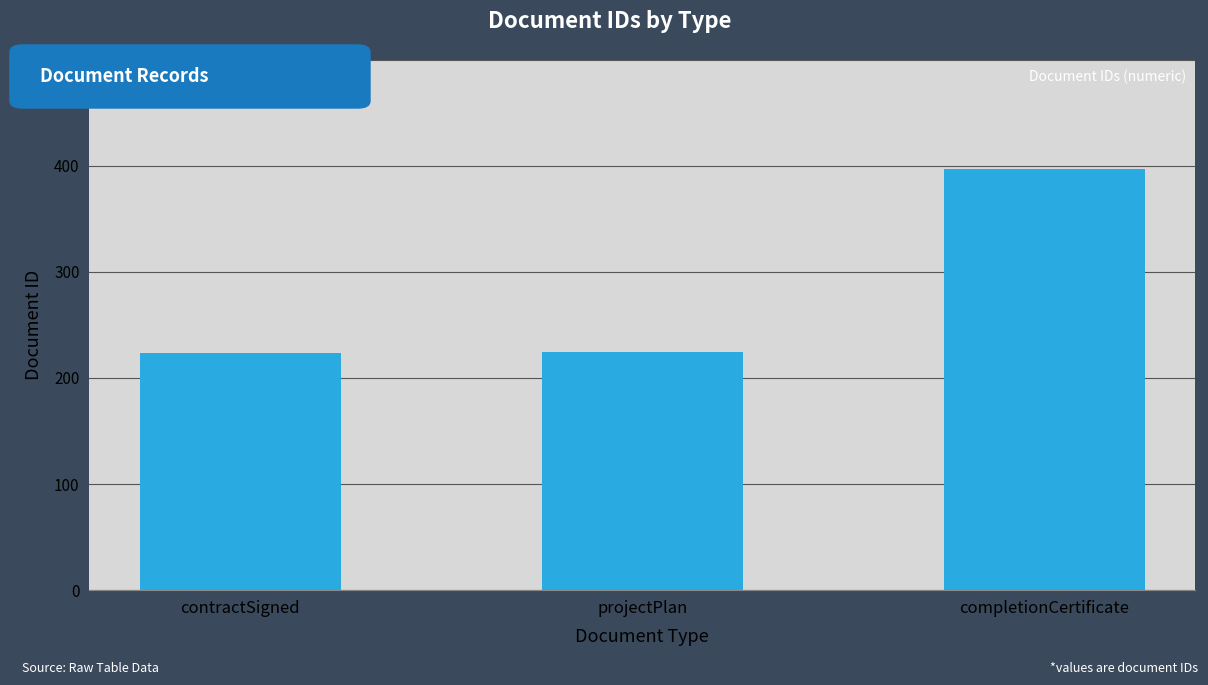

Is it true that the value at projectPlan is 359?

False